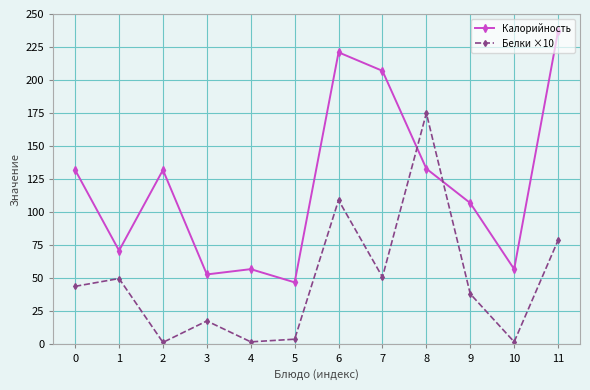

Between 0 and 7, which series saw the biggest shift?

Калорийность